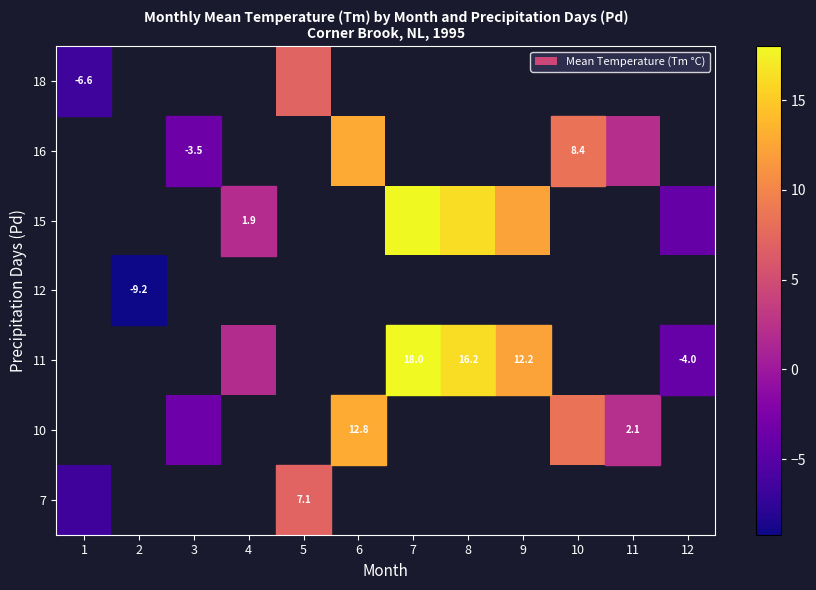

What is the smallest value displayed?

-9.2